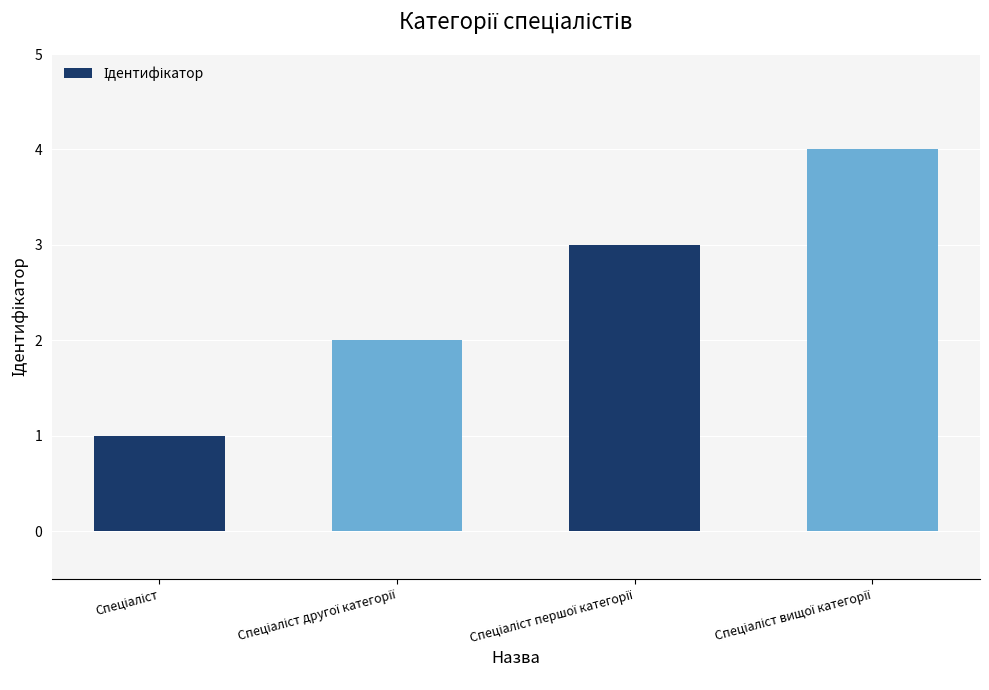

What is the difference between the maximum and minimum values?

3